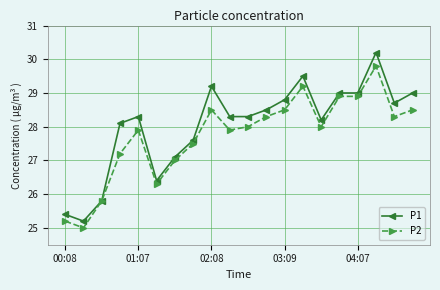

List the series in order of their peak value, lowest first.

P2, P1